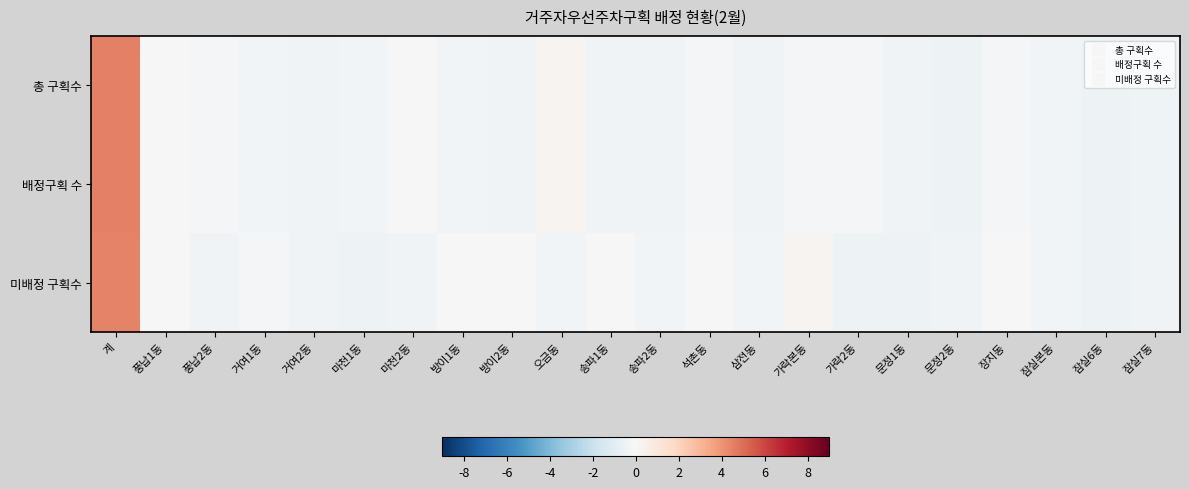

Reading left to right, transcribe all the data shown in this chart.

총 구획수: 계=4.5	풍납1동=0.1	풍납2동=-0.1	거여1동=-0.2	거여2동=-0.3	마천1동=-0.3	마천2동=-0.1	방이1동=-0.2	방이2동=-0.3	오금동=0.3	송파1동=-0.3	송파2동=-0.3	석촌동=-0.2	삼전동=-0.3	가락본동=-0.1	가락2동=-0.1	문정1동=-0.3	문정2동=-0.4	장지동=-0.1	잠실본동=-0.3	잠실6동=-0.4	잠실7동=-0.4
배정구획 수: 계=4.5	풍납1동=0.1	풍납2동=-0.1	거여1동=-0.2	거여2동=-0.3	마천1동=-0.3	마천2동=-0.1	방이1동=-0.2	방이2동=-0.3	오금동=0.3	송파1동=-0.3	송파2동=-0.3	석촌동=-0.2	삼전동=-0.3	가락본동=-0.1	가락2동=-0.1	문정1동=-0.3	문정2동=-0.4	장지동=-0.1	잠실본동=-0.3	잠실6동=-0.4	잠실7동=-0.4
미배정 구획수: 계=4.5	풍납1동=0.1	풍납2동=-0.3	거여1동=-0.1	거여2동=-0.3	마천1동=-0.4	마천2동=-0.3	방이1동=-0.0	방이2동=-0.0	오금동=-0.2	송파1동=-0.0	송파2동=-0.2	석촌동=-0.0	삼전동=-0.2	가락본동=0.3	가락2동=-0.4	문정1동=-0.4	문정2동=-0.3	장지동=0.1	잠실본동=-0.2	잠실6동=-0.4	잠실7동=-0.3